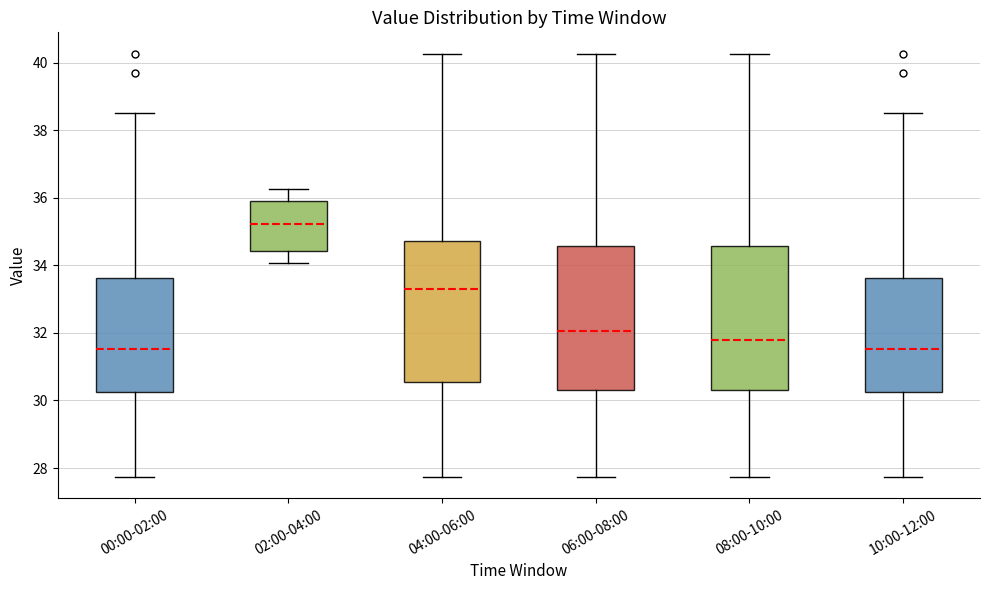

Reading left to right, read every box against the y-axis: the position of its median line, the range the box covers, and the ends of its whiskers. The values are not printed on the chart, so give them approximately, as read against the axis.

00:00-02:00: median 31.6, box 30.2 to 33.6, whiskers 27.8 to 38.6
02:00-04:00: median 35.2, box 34.4 to 36.0, whiskers 34.0 to 36.2
04:00-06:00: median 33.4, box 30.6 to 34.8, whiskers 27.8 to 40.2
06:00-08:00: median 32.0, box 30.4 to 34.6, whiskers 27.8 to 40.2
08:00-10:00: median 31.8, box 30.4 to 34.6, whiskers 27.8 to 40.2
10:00-12:00: median 31.6, box 30.2 to 33.6, whiskers 27.8 to 38.6